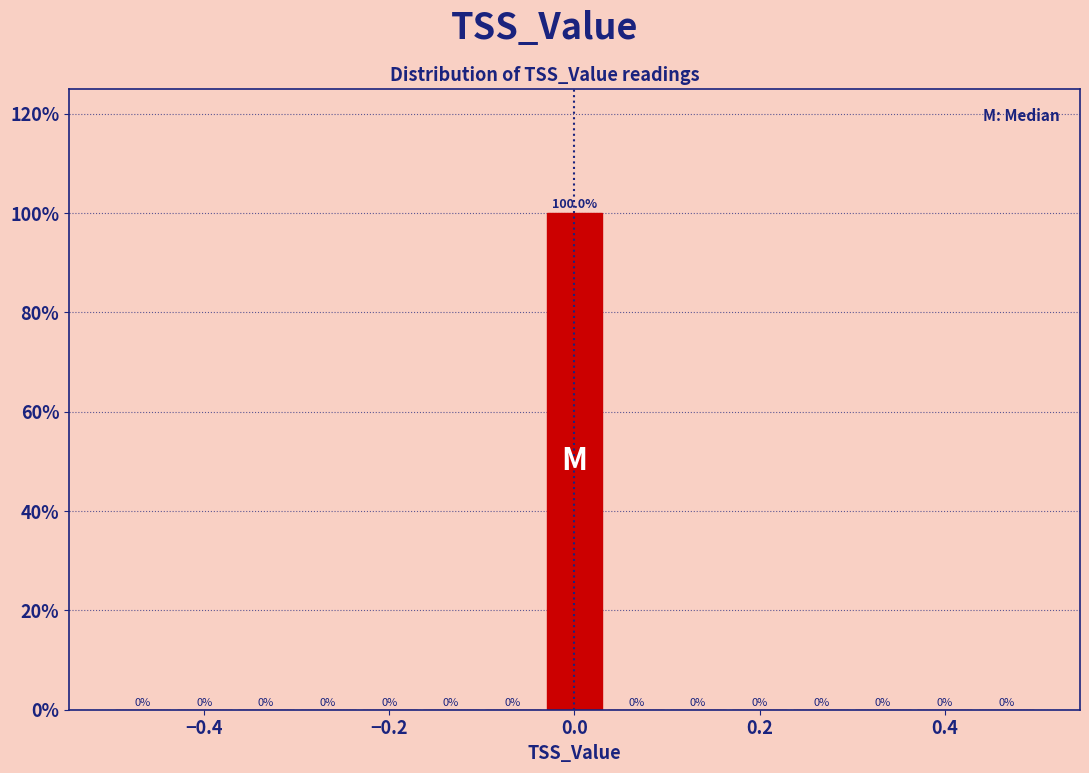

Around what value on the x-axis is the tallest bar? Give the approximate position of its centre, as read against the axis.

0.00